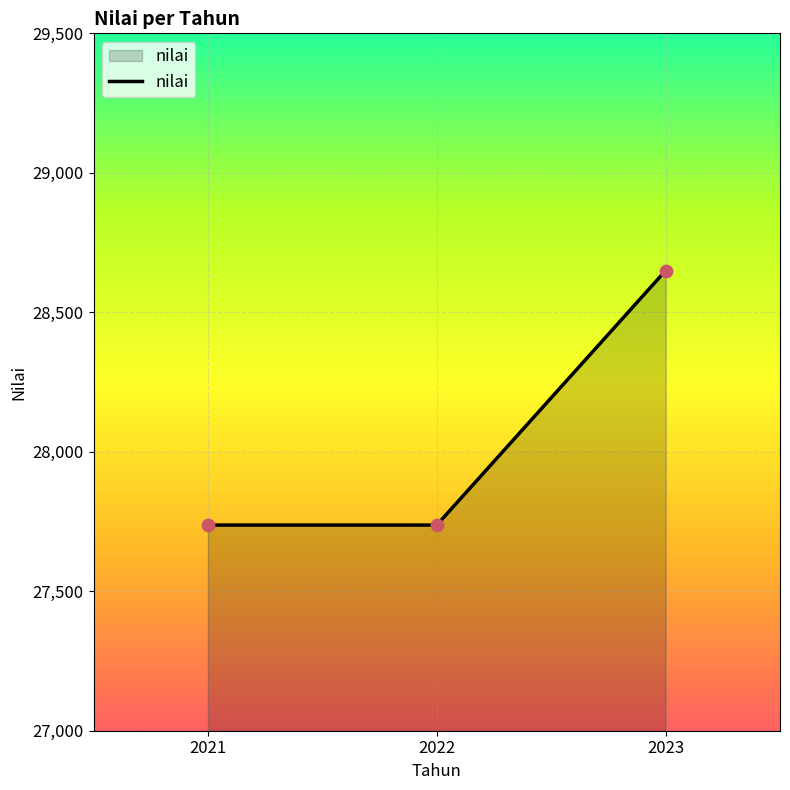

What is the change in value from 2022 to 2023?

+912.0